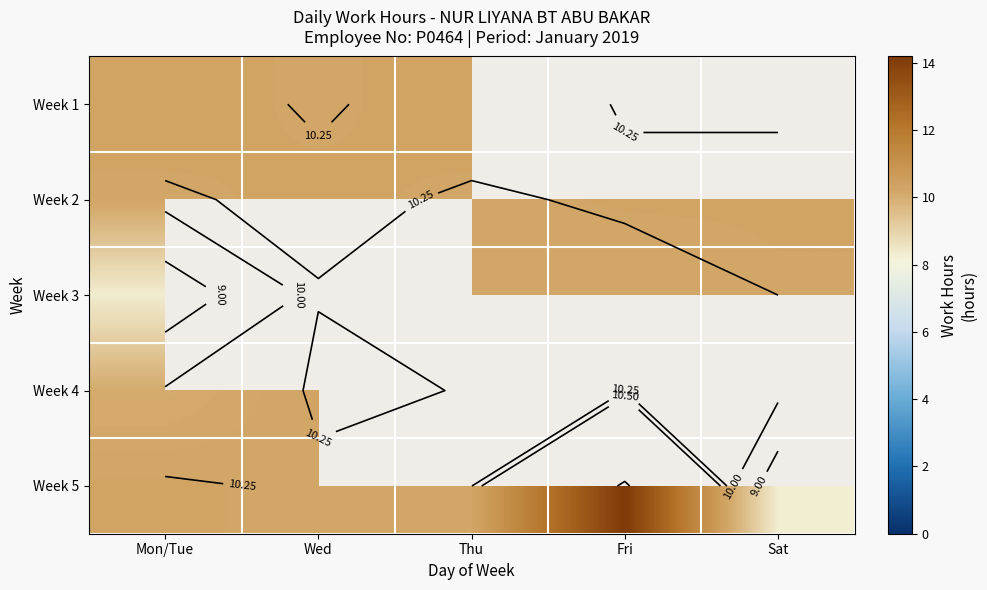

Rank the series at Mon/Tue from lowest to highest value.

Week 3, Week 4, Week 2, Week 5, Week 1